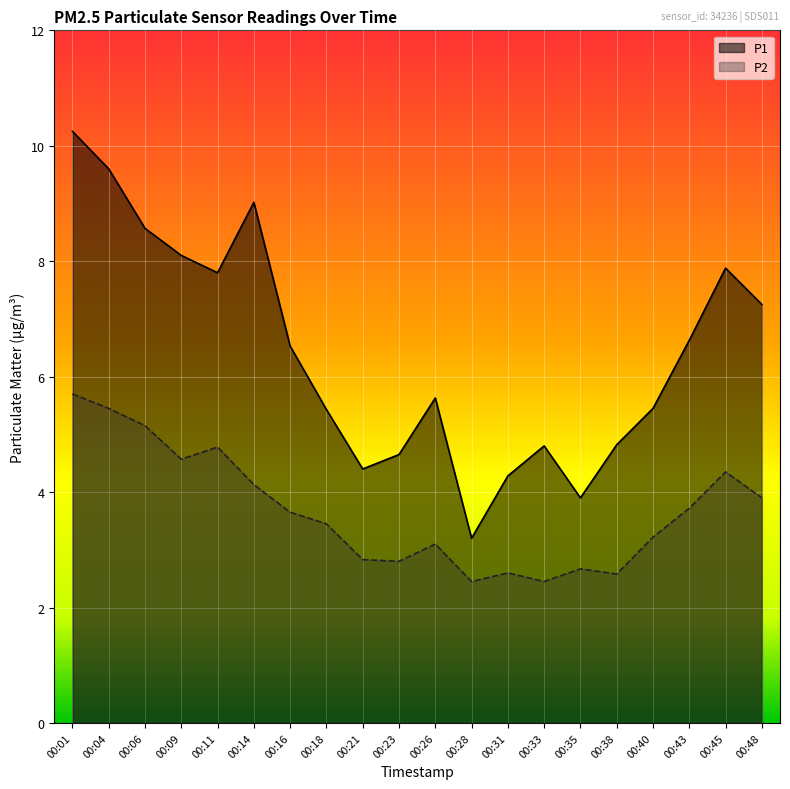

How many series are shown in this chart?

2